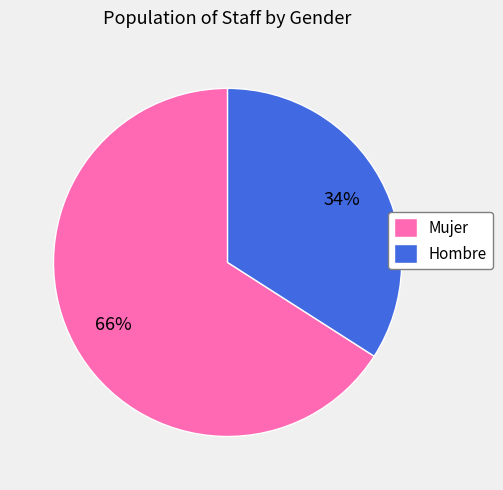

Which category has the smallest portion of the pie?

Hombre